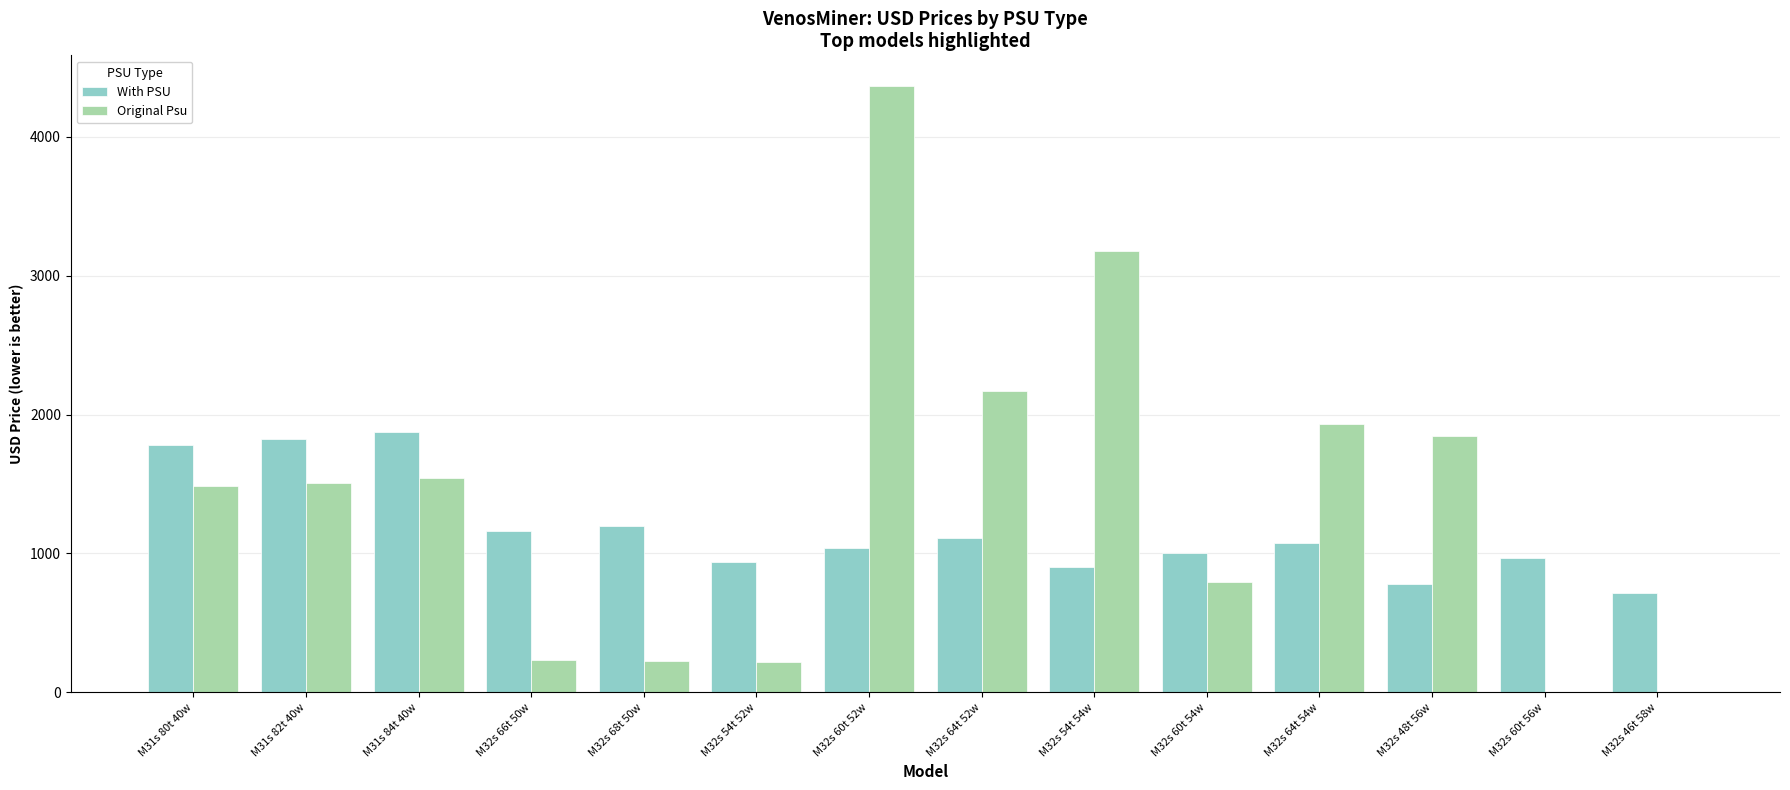

What are all the series names shown in the legend?

With PSU, Original Psu